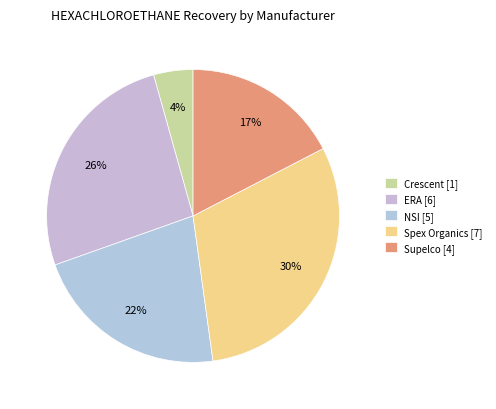

Rank the categories by value from highest to lowest.

Spex Organics [7], ERA [6], NSI [5], Supelco [4], Crescent [1]